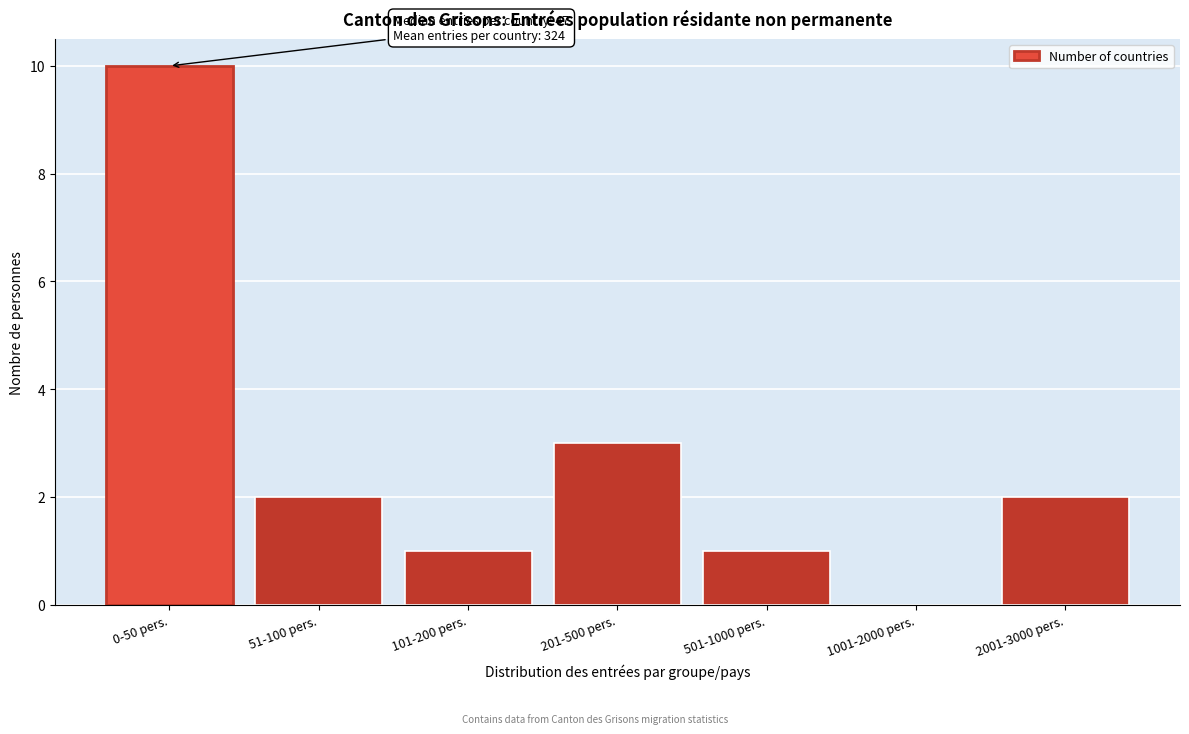

Reading left to right, extract all data points from this chart.

0-50 pers.=10	51-100 pers.=2	101-200 pers.=1	201-500 pers.=3	501-1000 pers.=1	1001-2000 pers.=0	2001-3000 pers.=2